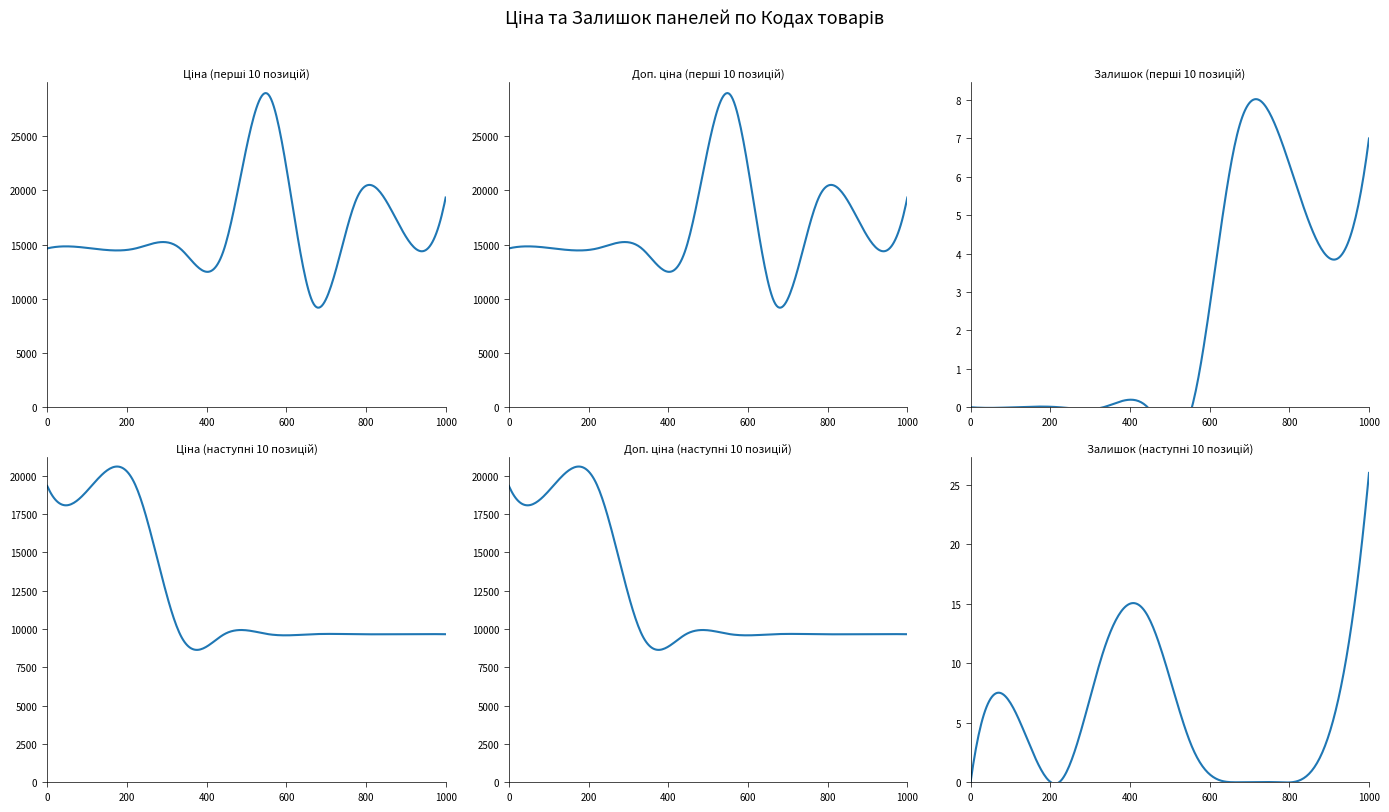

What is the value of the Доп. ціна point at the 19th from the left?

9664.7